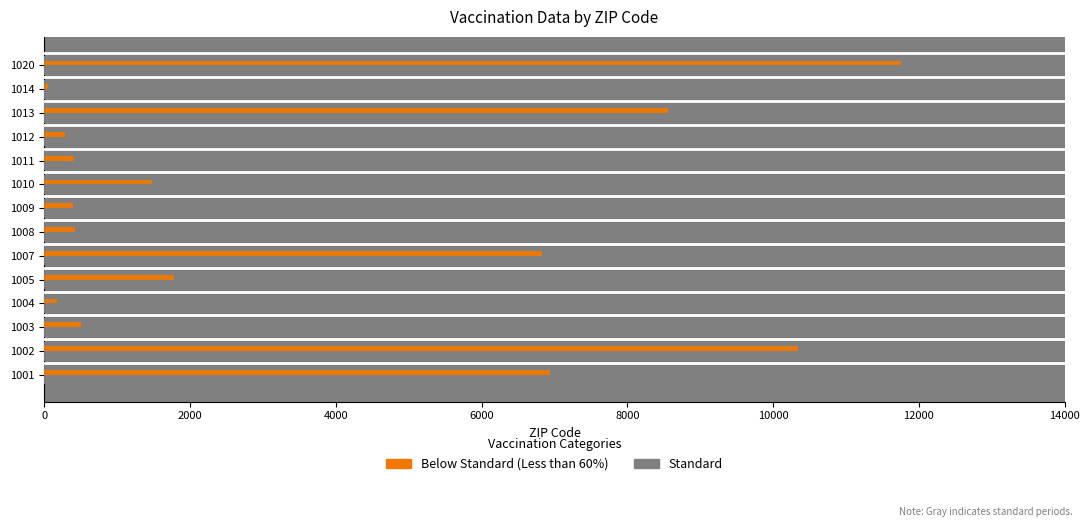

What is the sum of all Male_dose values?

48732.0